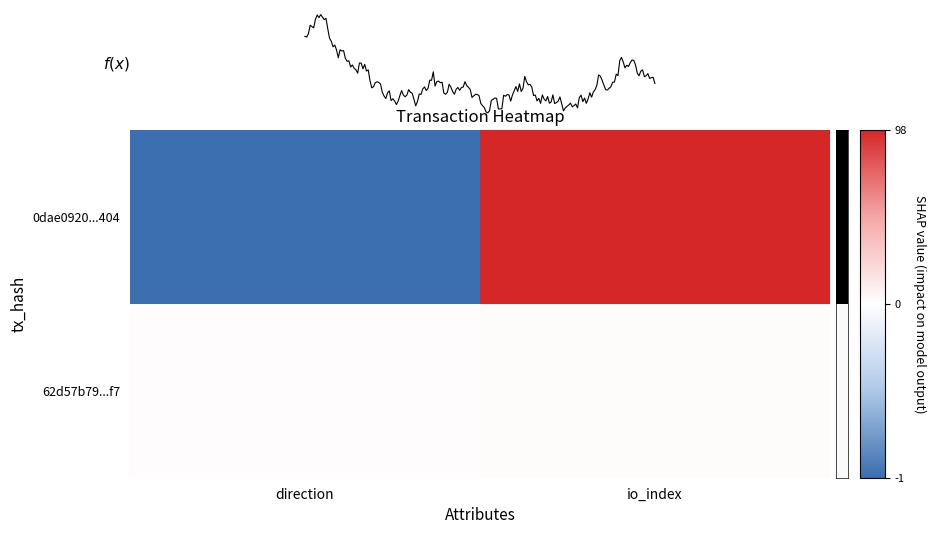

Where is 62d57b79...f7 nearest to the value 1?

direction